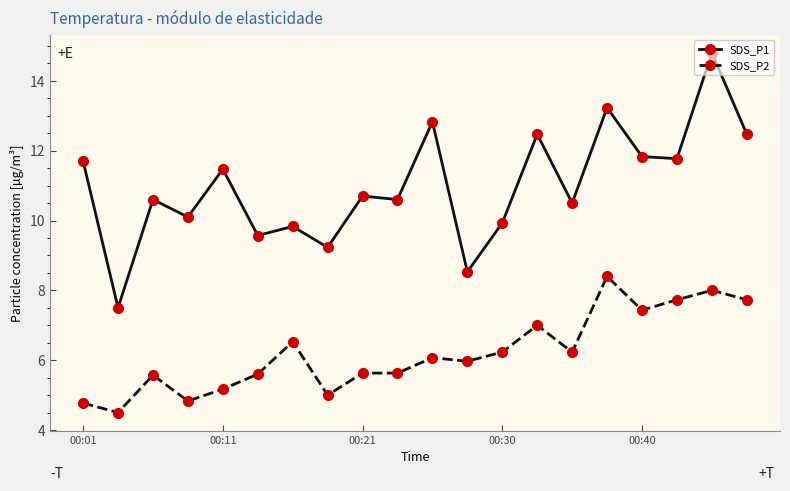

True or false: SDS_P2 has more than 1 points higher than both neighbors.

True